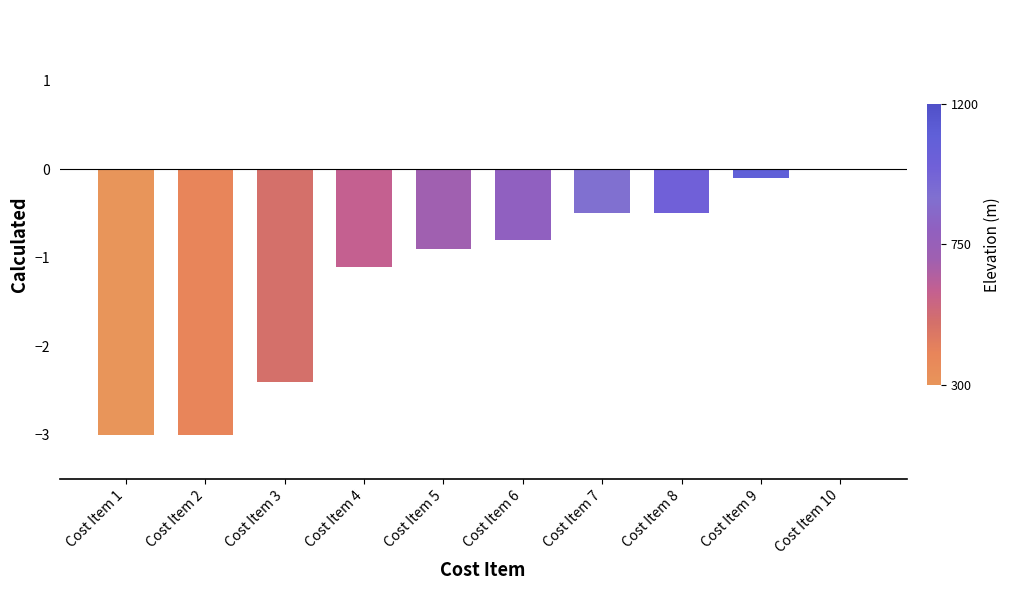

Is it true that the value at Cost Item 10 is -1.5?

False